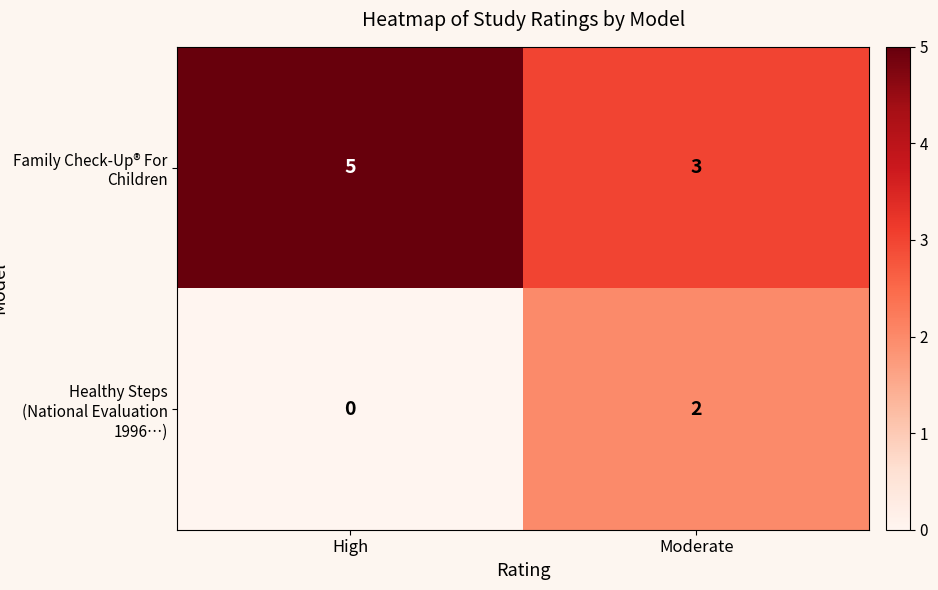

What is the total value across all series at High?

5